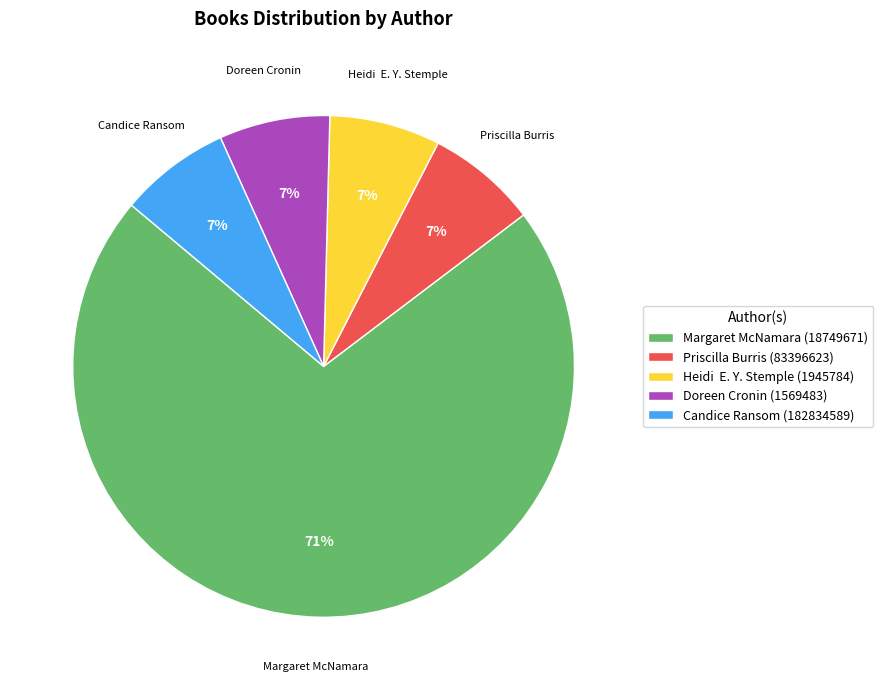

True or false: Doreen Cronin (1569483) accounts for 1% of the total.

False